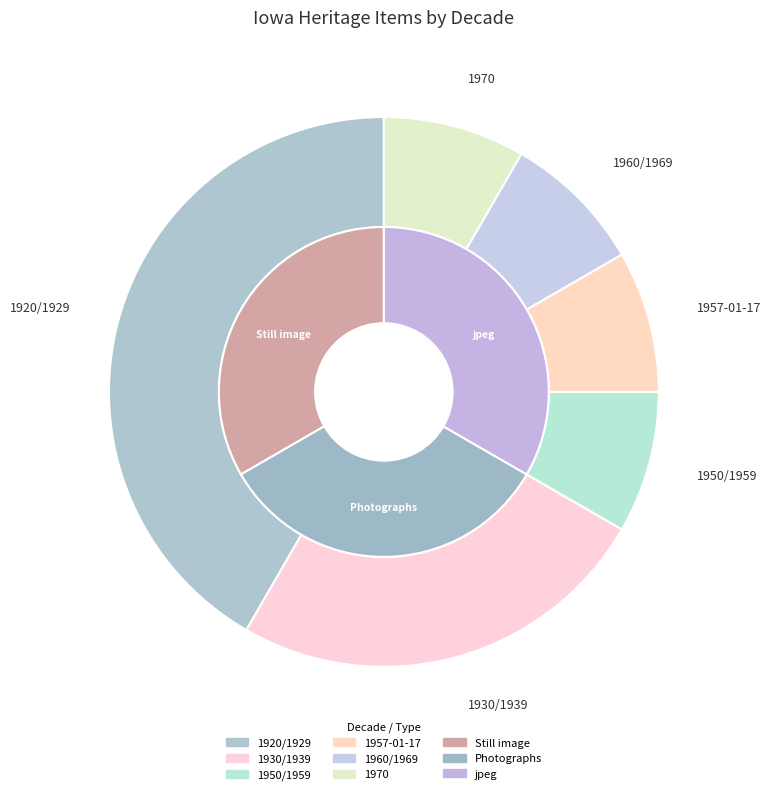

What is the change in value from 1930/1939 to 1950/1959?

-2